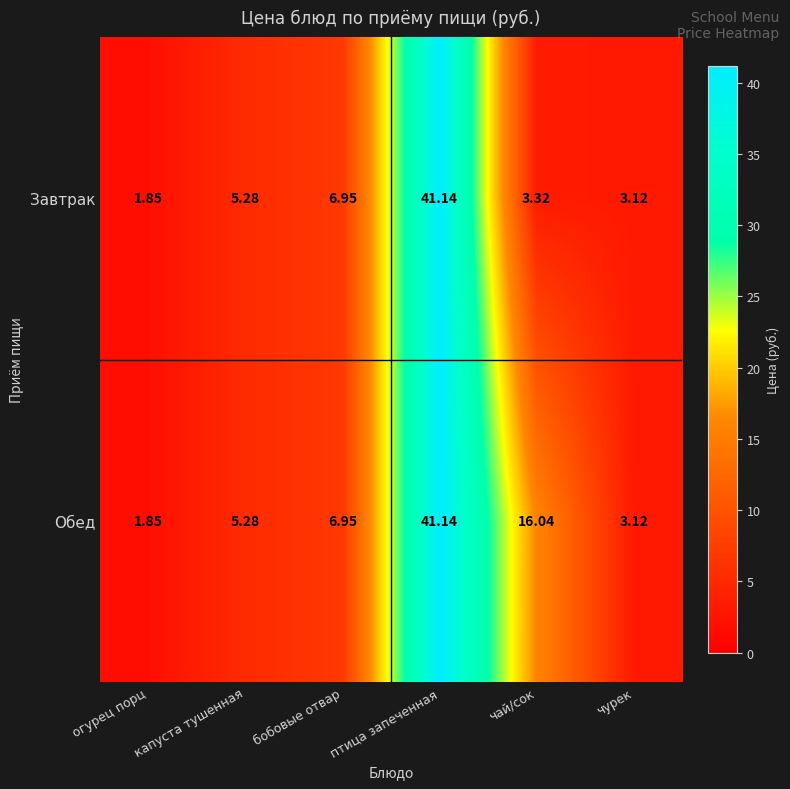

Is the value of Обед at чай/сок greater than the value of Завтрак at капуста тушенная?

Yes